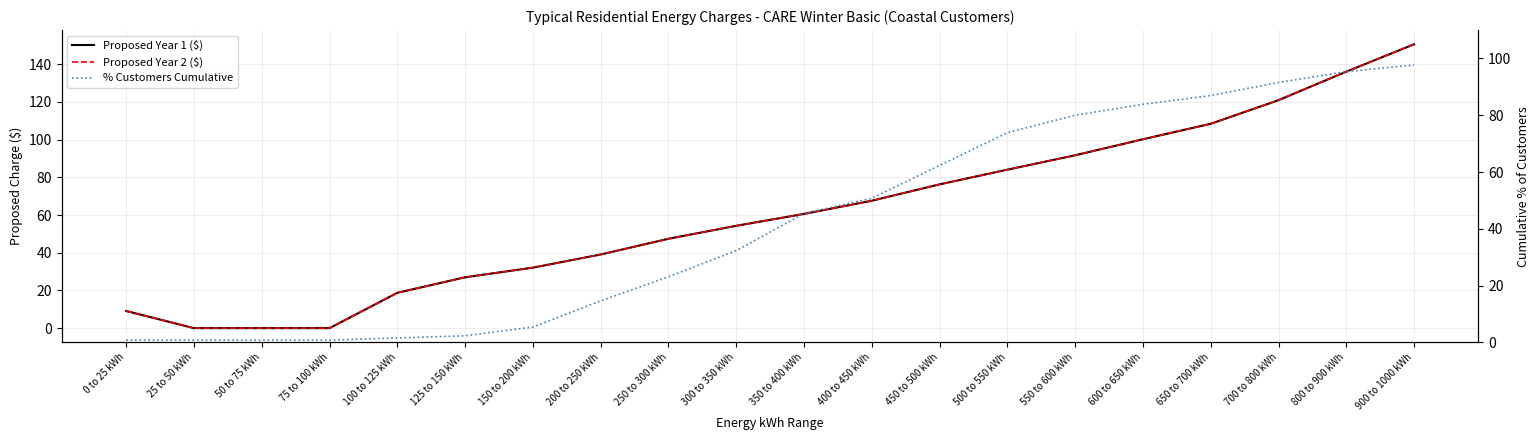

What is the label of the 6th point from the right?

550 to 600 kWh